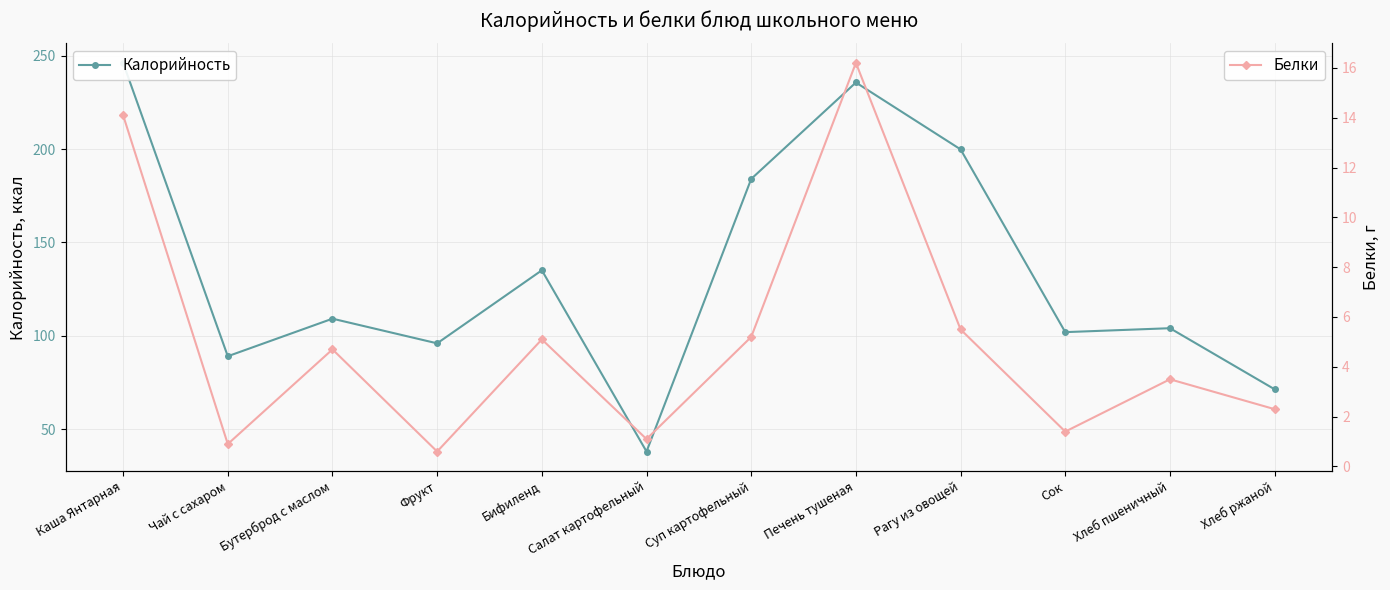

At how many categories does at least one series exceed 154?

4